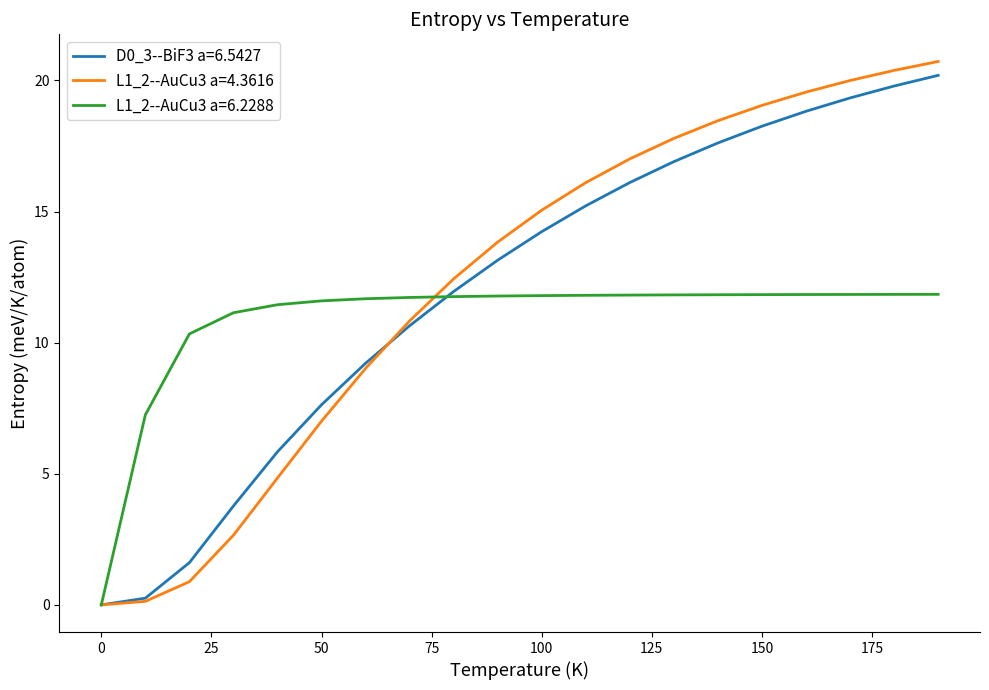

What is the greatest value displayed?

20.7